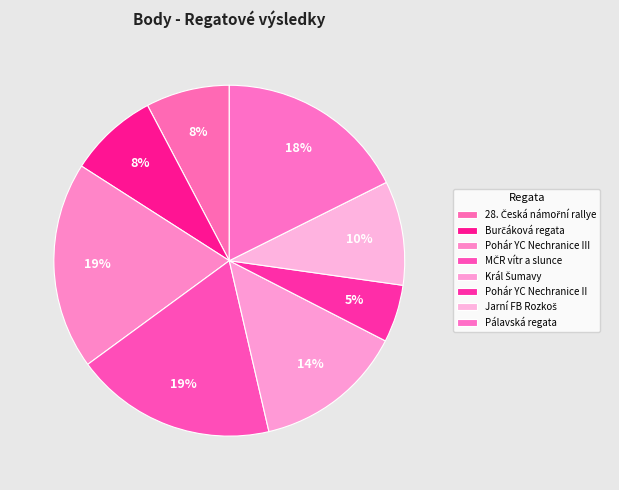

Rank the categories by value from highest to lowest.

Pohár YC Nechranice III, MČR vítr a slunce, Pálavská regata, Král Šumavy, Jarní FB Rozkoš, Burčáková regata, 28. Česká námořní rallye, Pohár YC Nechranice II